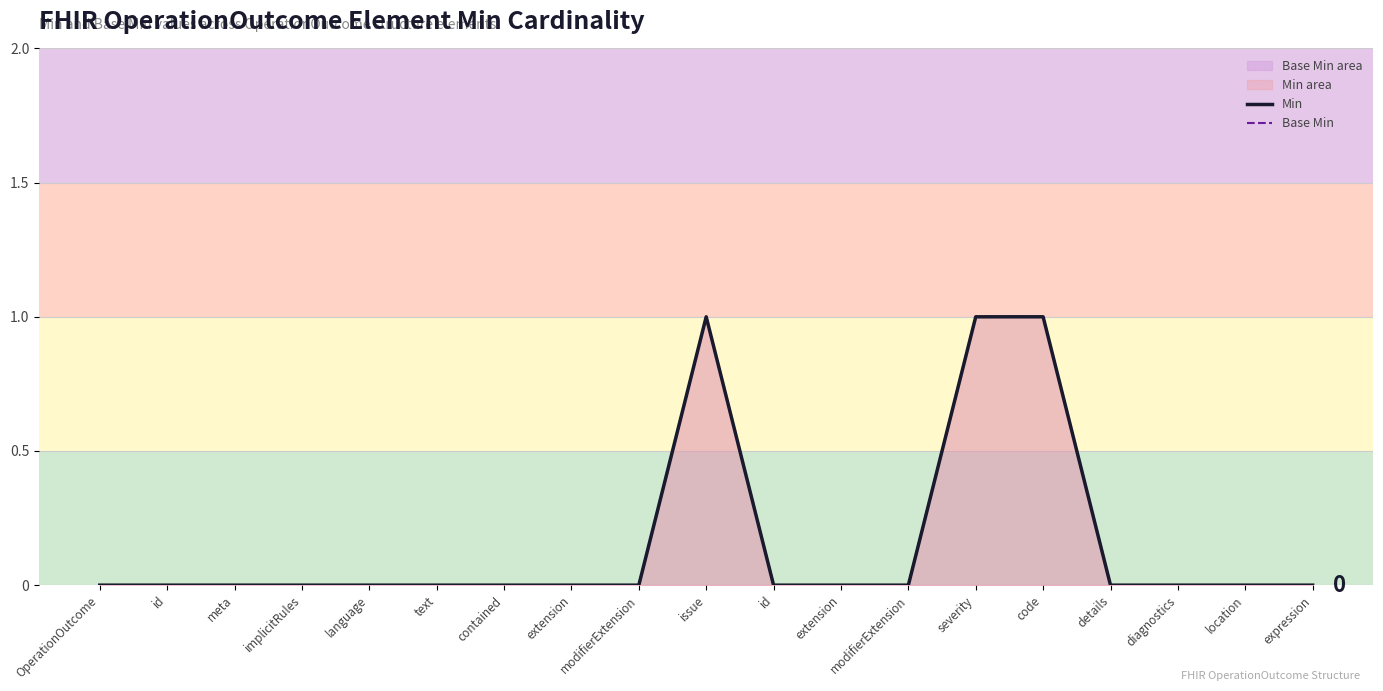

The Min series shows 0 at location. True or false?

False